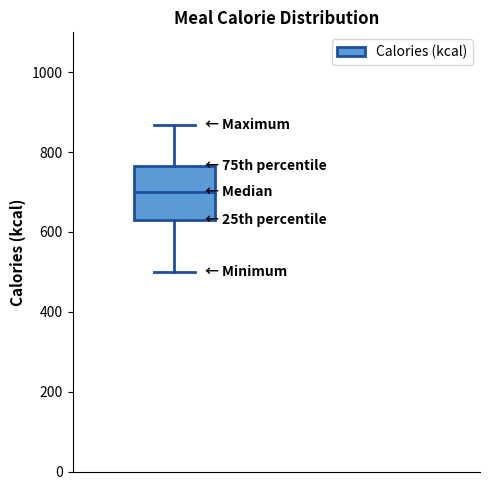

Read this box plot against the y-axis: the position of the median line, the range covered by the box, and the ends of both whiskers. The values are not printed on the chart, so give them approximately, as read against the axis.

median 700, box 620 to 760, whiskers 500 to 860